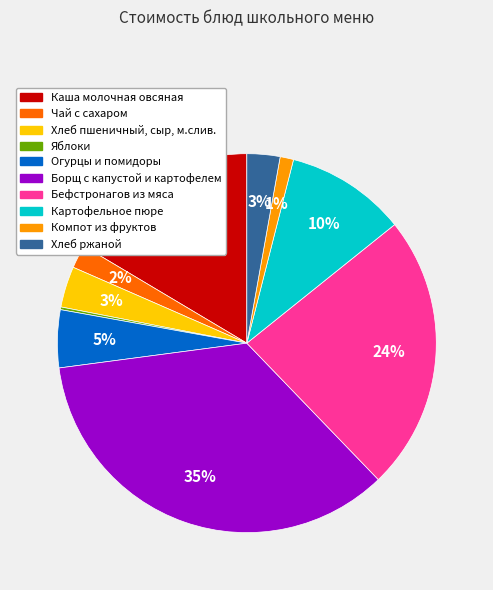

To the nearest percent, what is the combined percentage of Чай с сахаром and Каша молочная овсяная?

18%